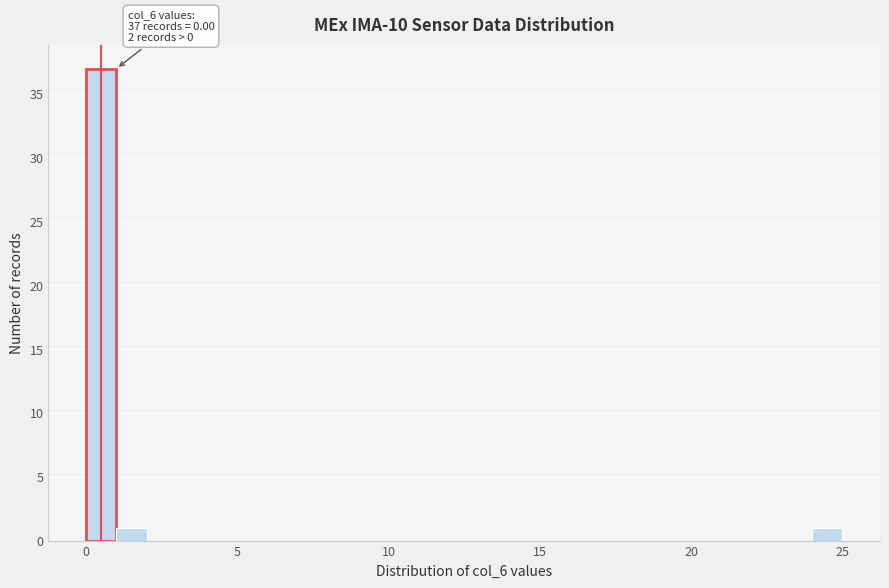

Around what value on the x-axis is the tallest bar? Give the approximate position of its centre, as read against the axis.

0.5